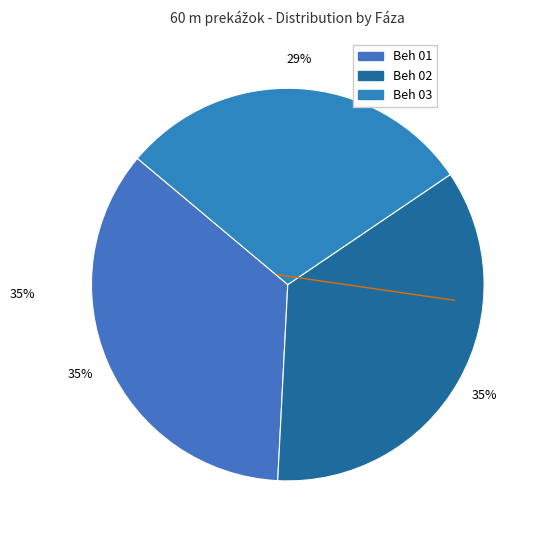

What percentage is NOT represented by Beh 02?

64.7%